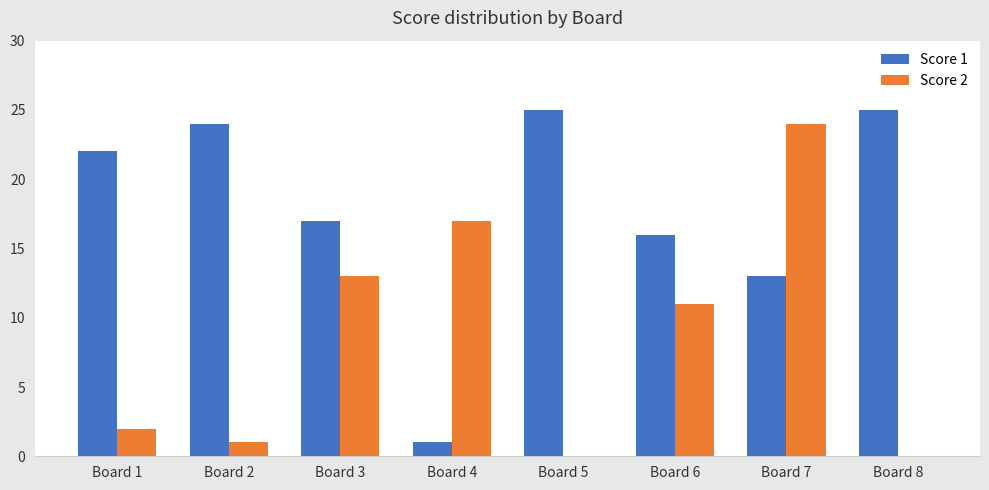

Between Board 2 and Board 4, which series saw the biggest shift?

Score 1